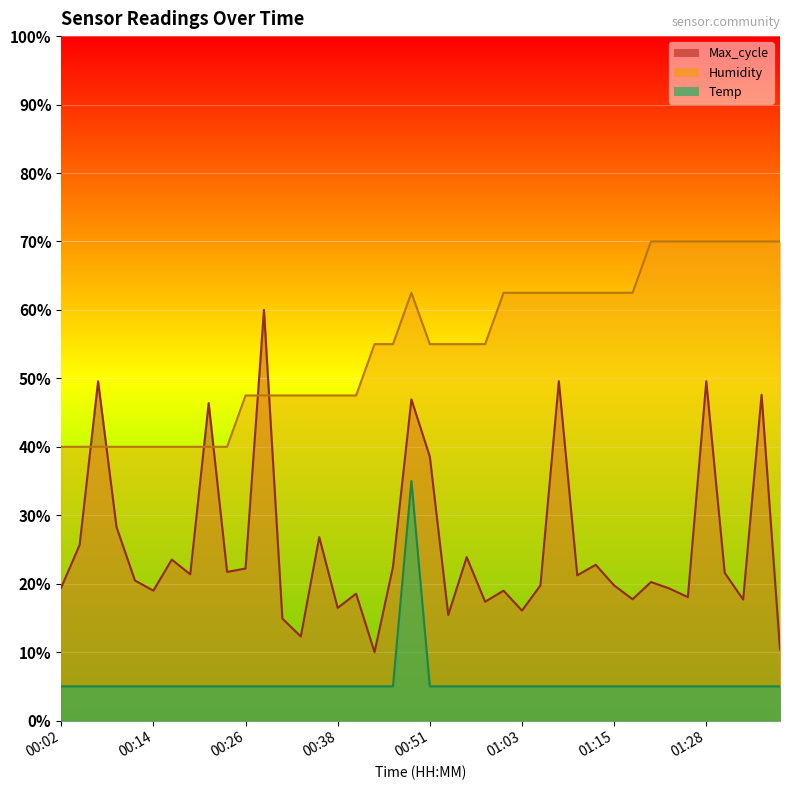

The value of Max_cycle at 00:46 is 37.5. True or false?

False